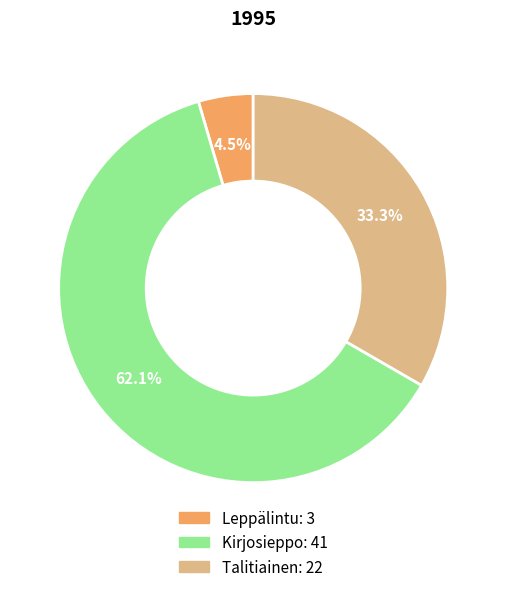

Which slice is the largest?

Kirjosieppo